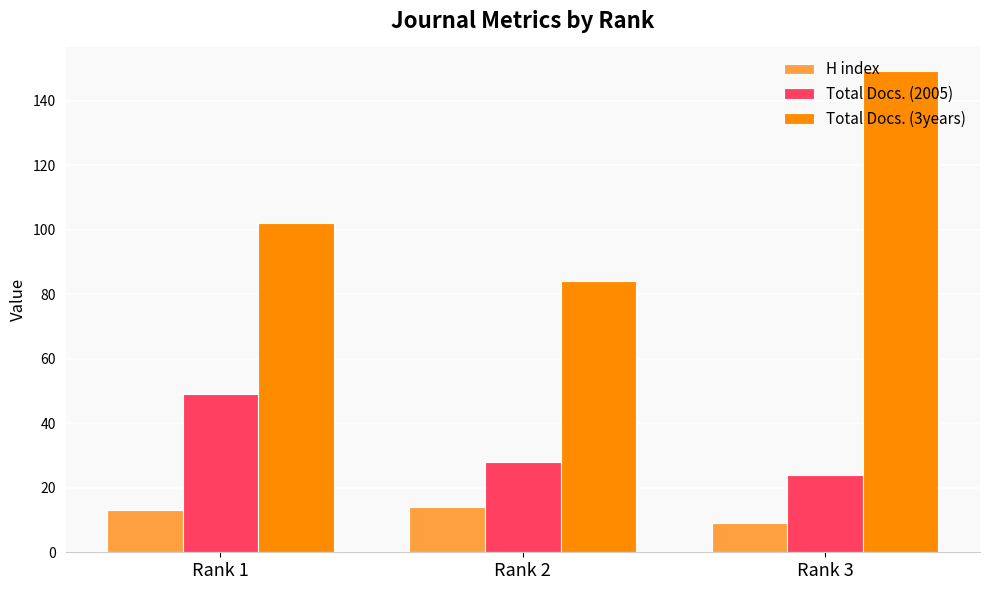

Reading left to right, extract all data points from this chart.

H index: Rank 1=13	Rank 2=14	Rank 3=9
Total Docs. (2005): Rank 1=49	Rank 2=28	Rank 3=24
Total Docs. (3years): Rank 1=102	Rank 2=84	Rank 3=149